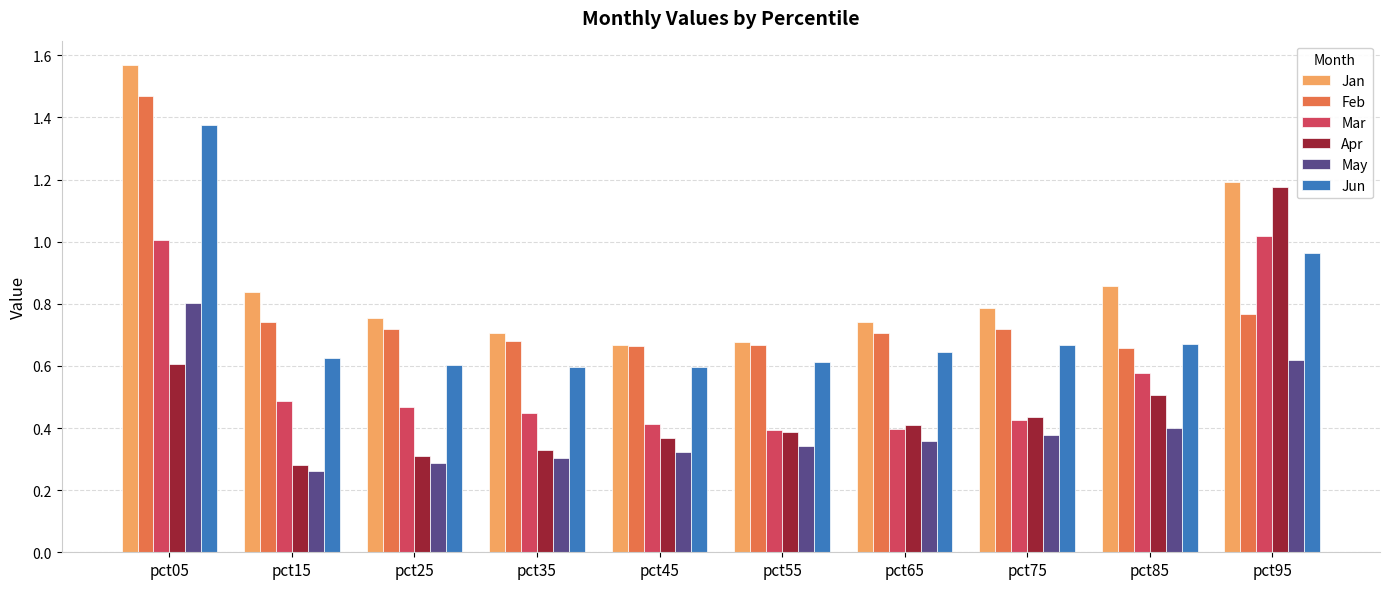

At how many categories does at least one series exceed 1?

2